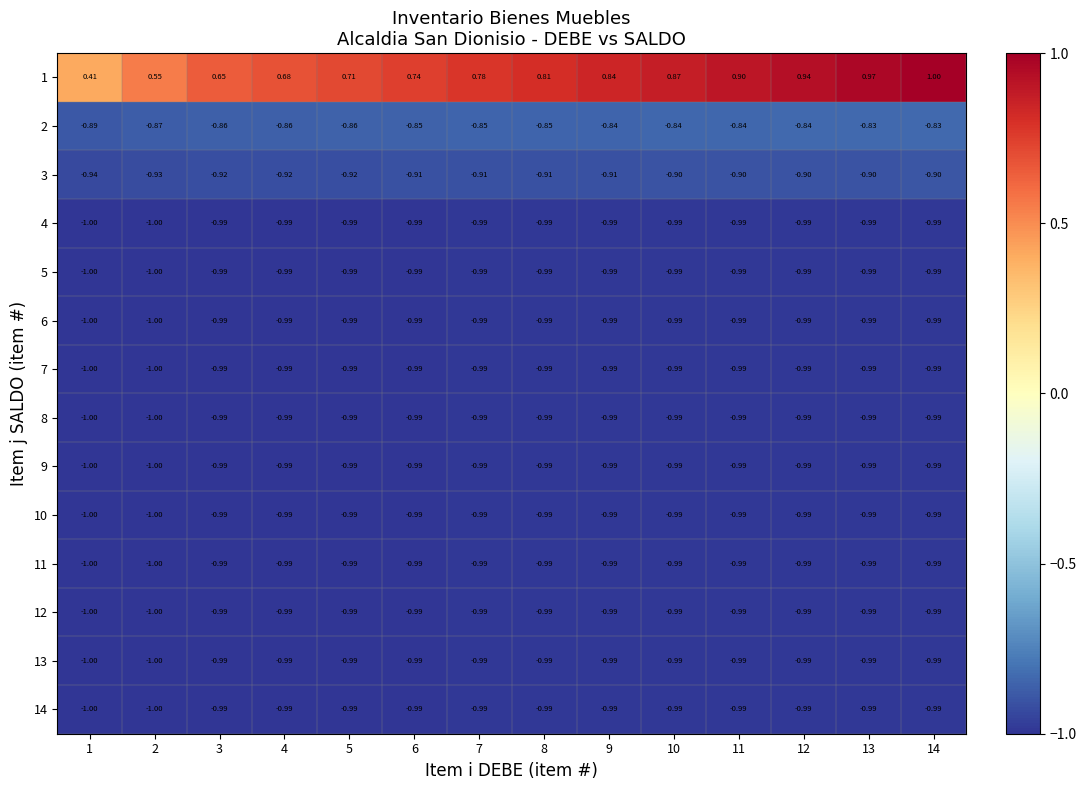

What is the total value across all series at 8?

-11.8